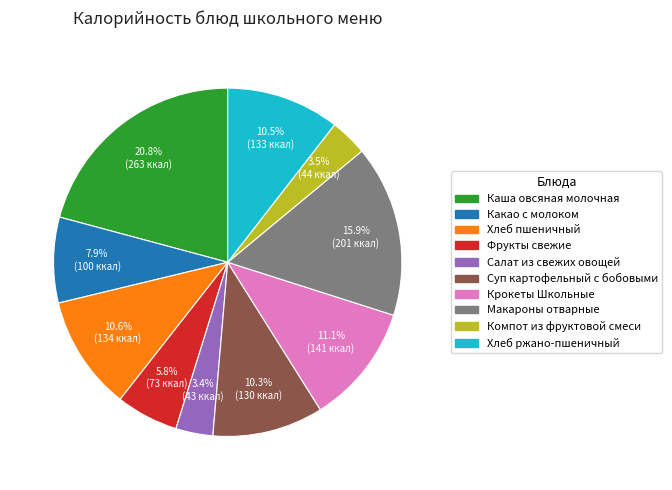

To the nearest percent, what portion does Каша овсяная молочная represent?

21%